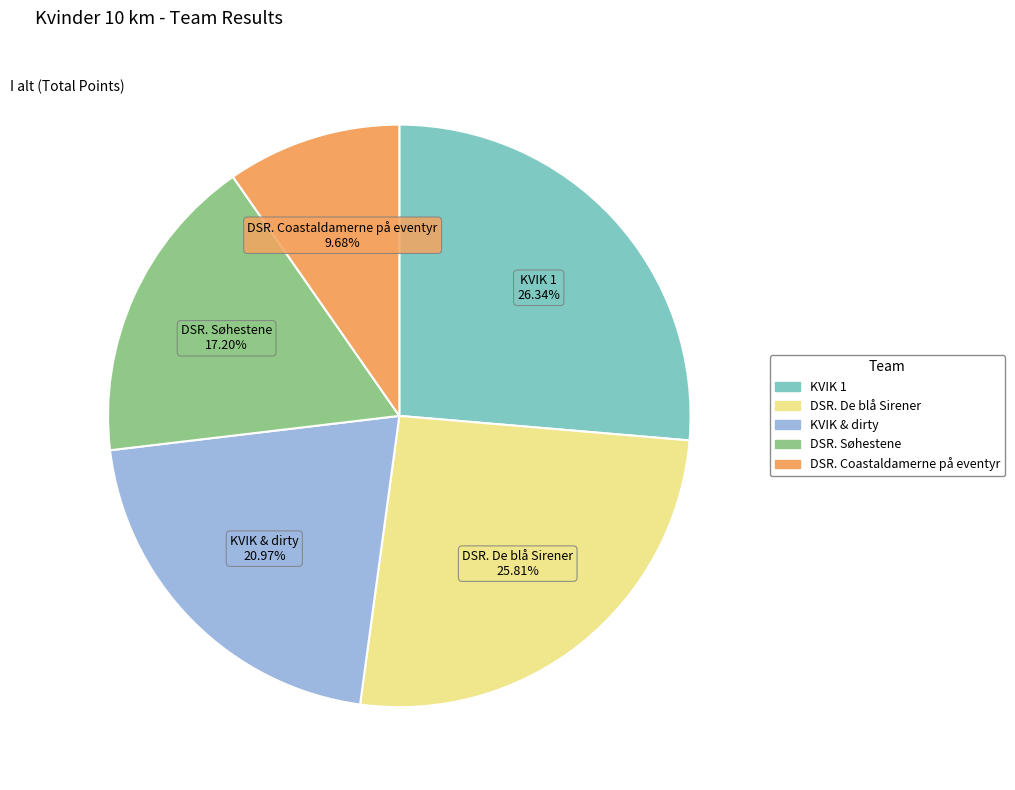

Which has a higher value, KVIK 1 or DSR. De blå Sirener?

KVIK 1